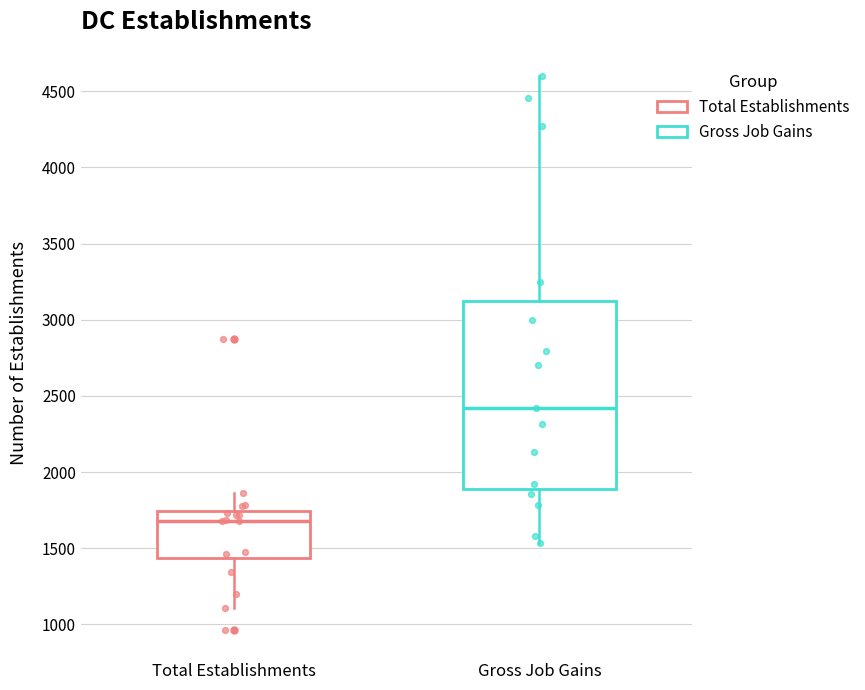

Which box is the tallest, from its lower edge to its upper edge?

Gross Job Gains